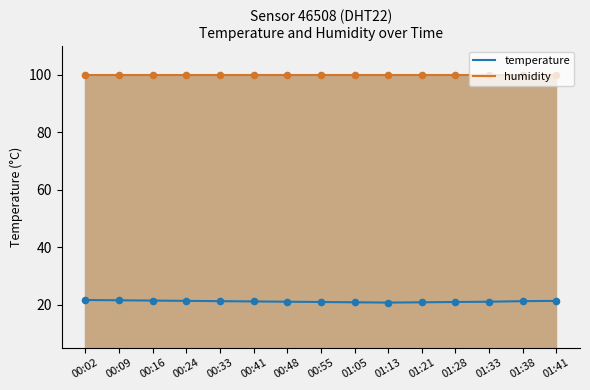

Is the value of temperature at 01:33 greater than the value of humidity at 00:02?

No